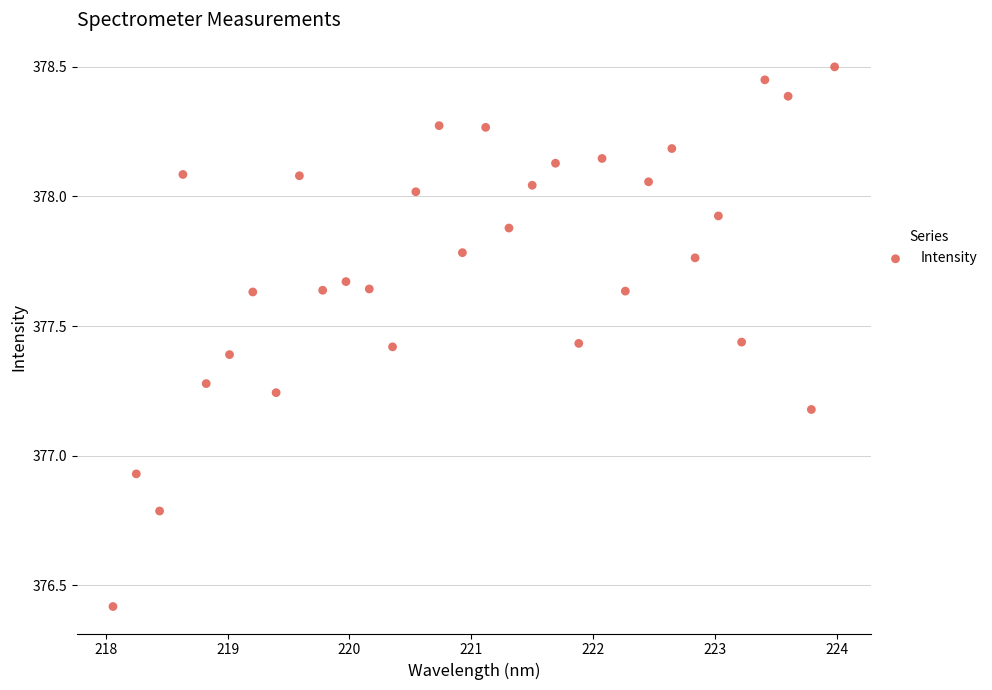

What is the range of X values (max minus min)?

5.9